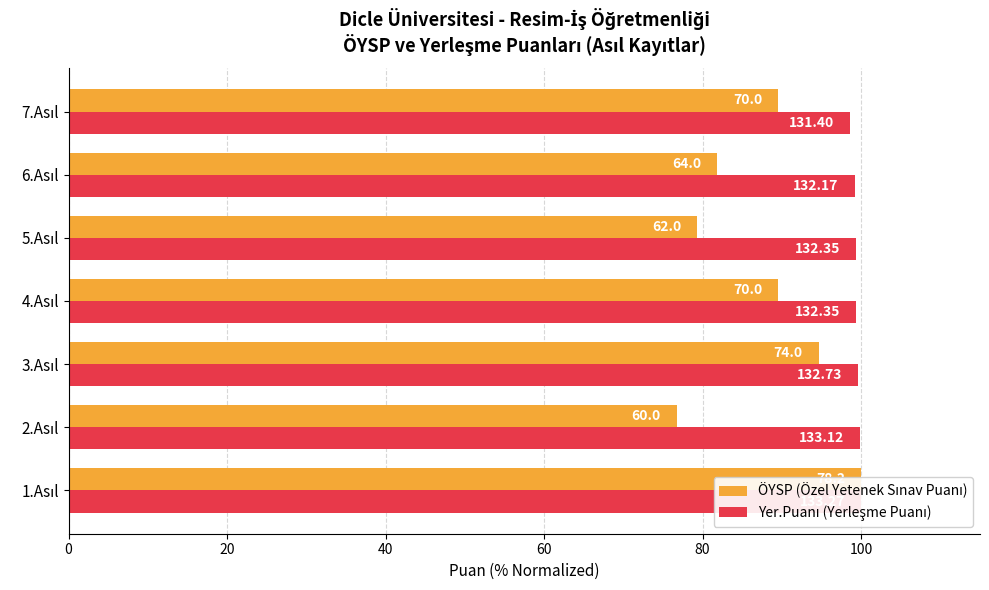

List the series in order of their overall mean, highest first.

Yer.Puanı (Yerleşme Puanı), ÖYSP (Özel Yetenek Sınav Puanı)